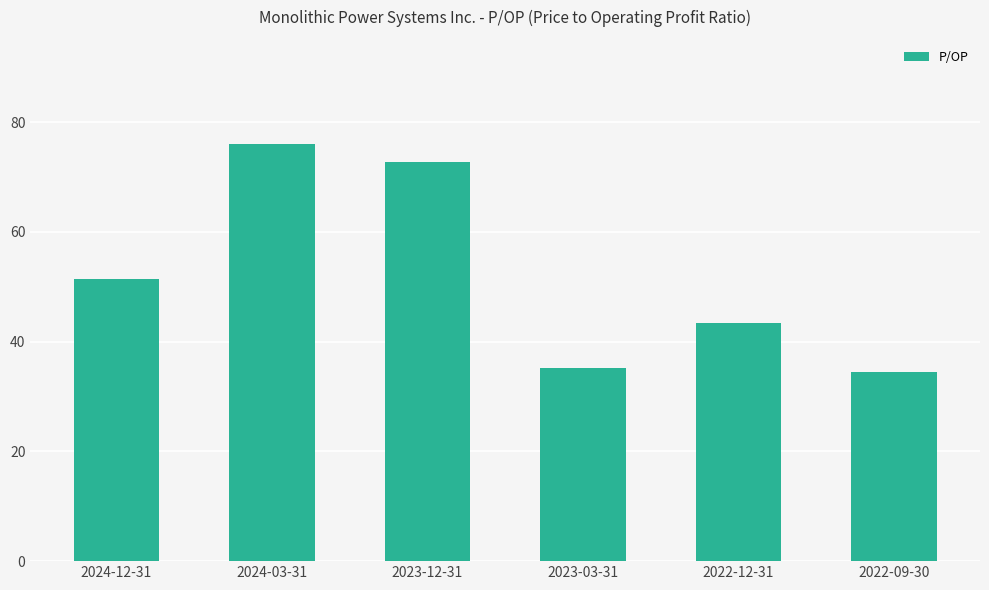

Between 2024-12-31 and 2023-03-31, which is larger?

2024-12-31